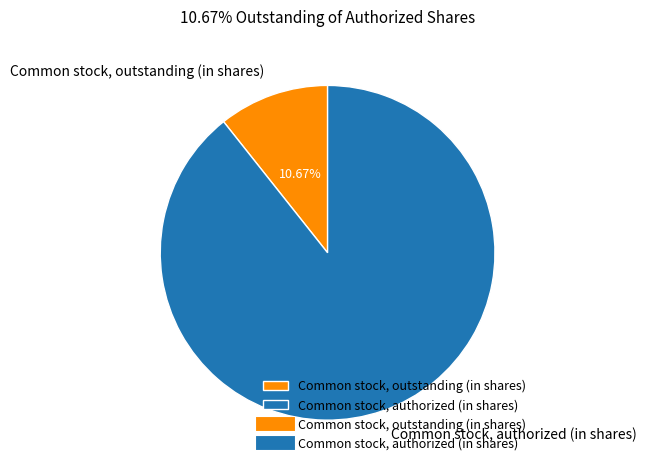

Count the number of slices in the pie.

2